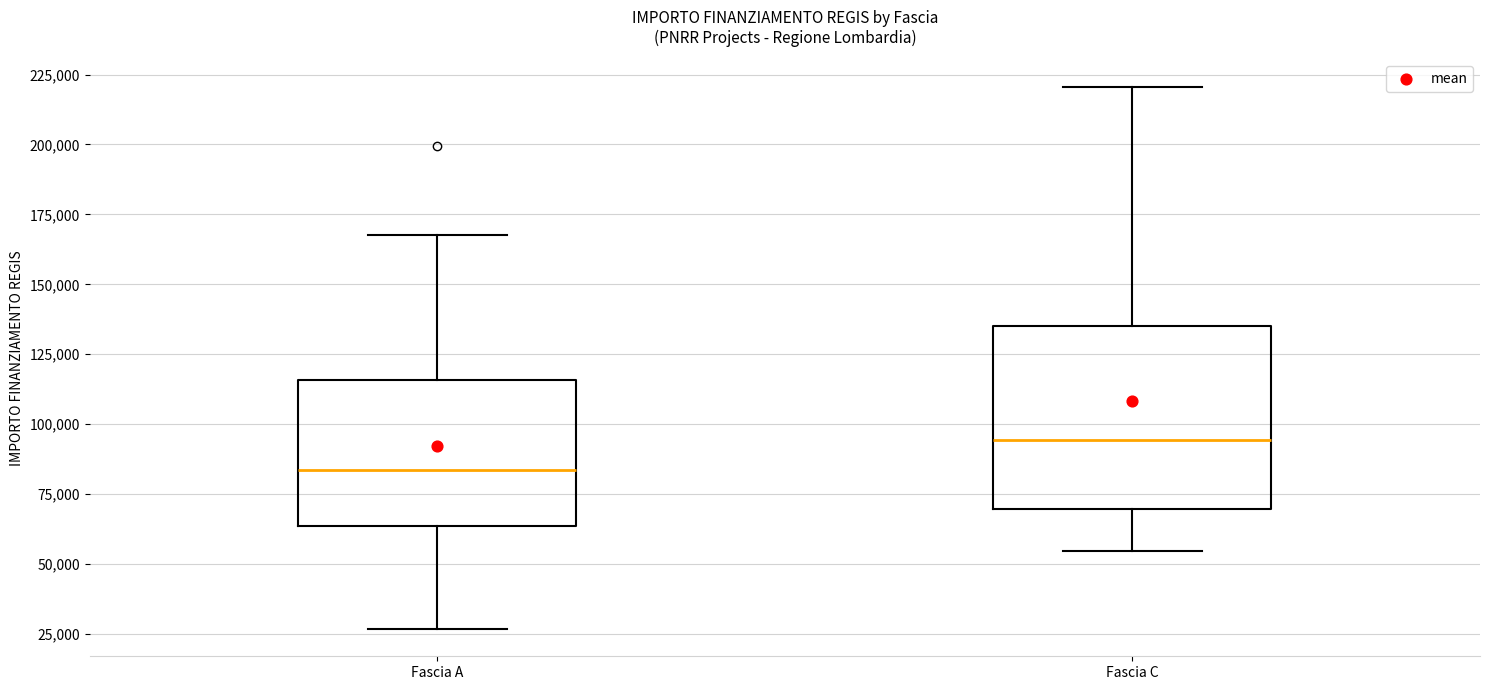

Where does the lower whisker of the box for Fascia A end on the y-axis? The values are not printed on the chart, so give them approximately, as read against the axis.

25000